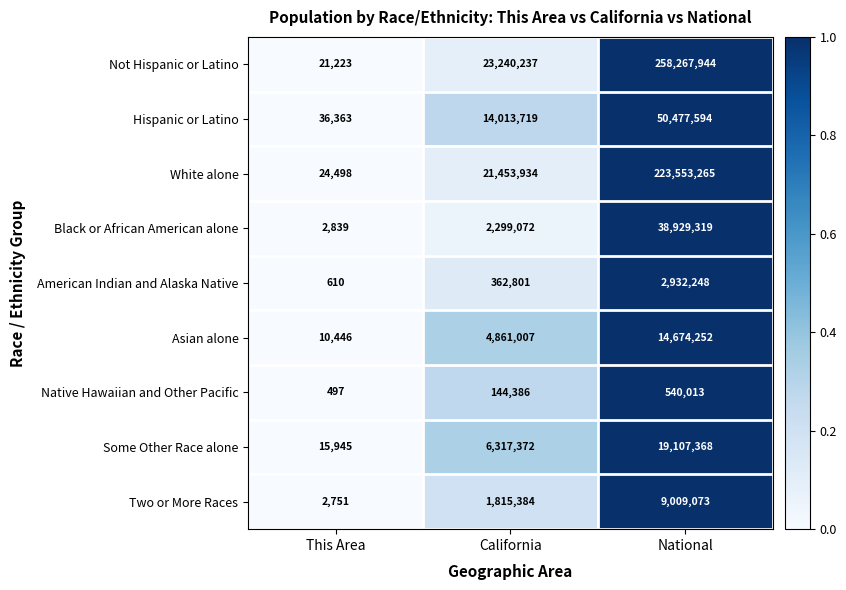

Which series has the largest range (max minus min)?

Not Hispanic or Latino